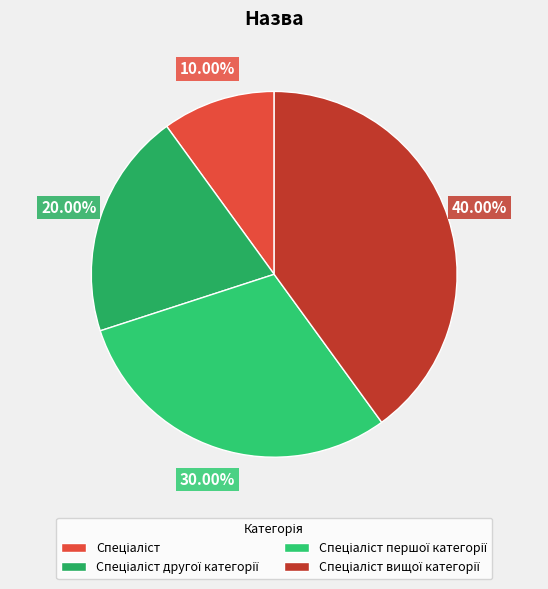

Is there any slice that represents more than half of the pie?

No